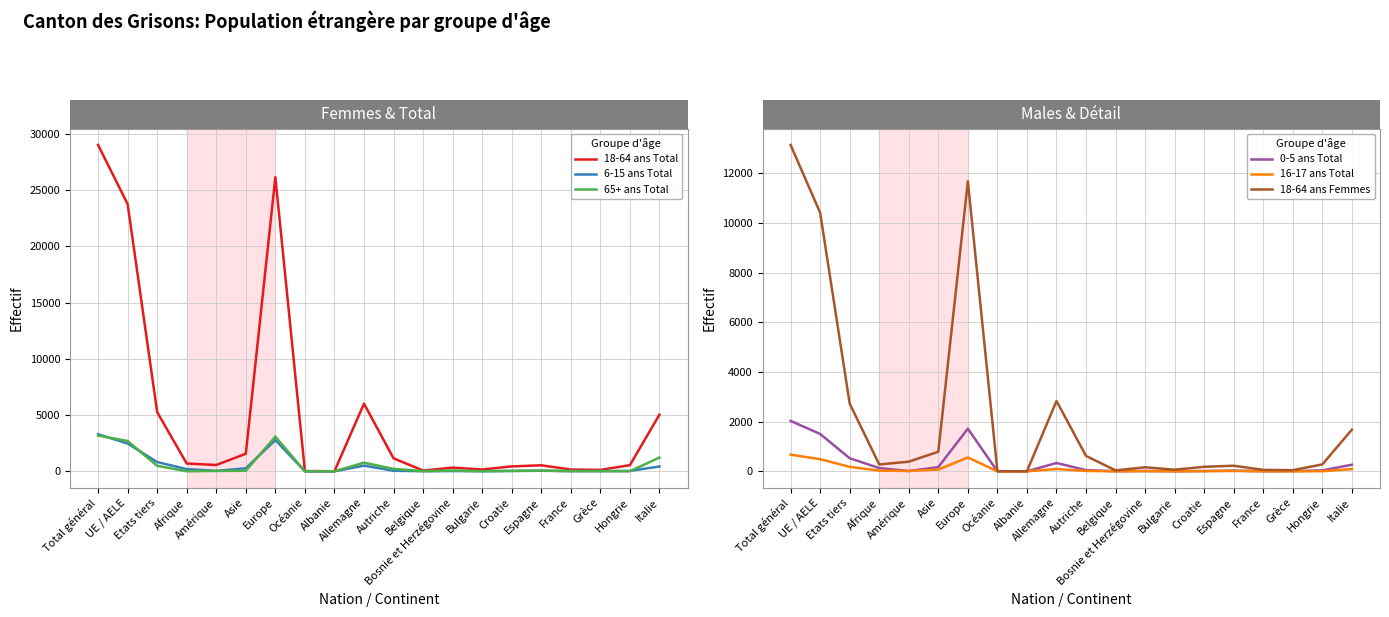

How many interior local valleys does the 0-5 ans Total series have?

4